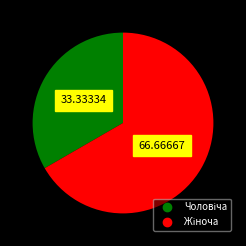

Is there a majority slice in this chart?

Yes